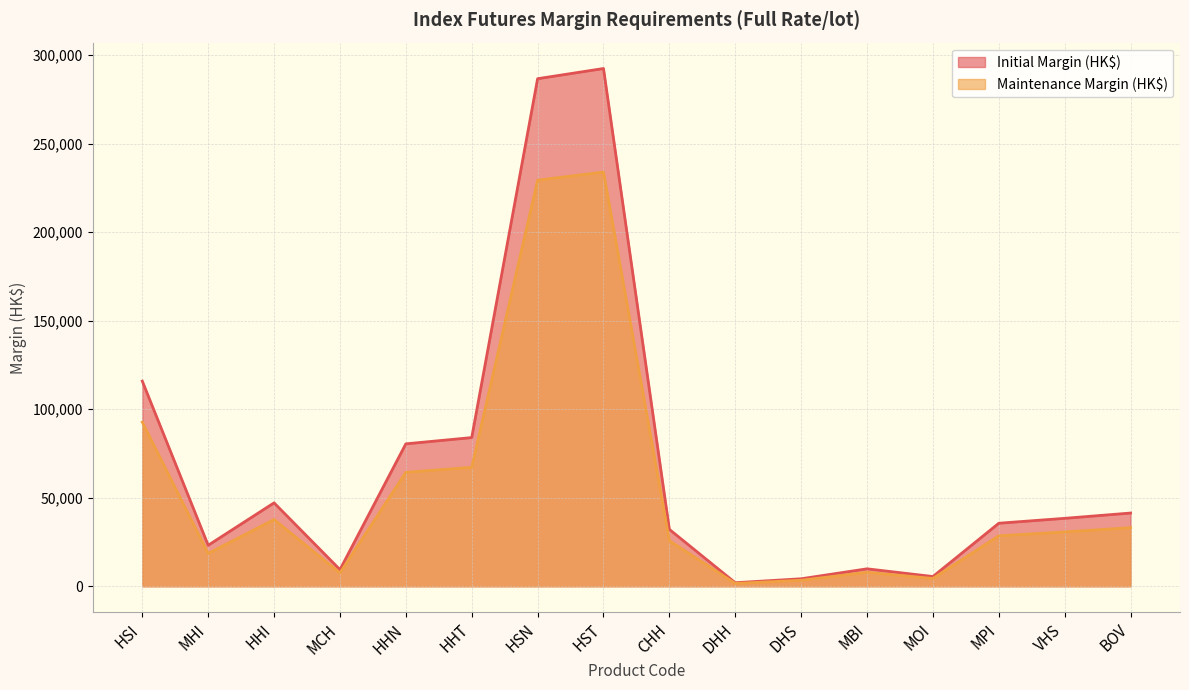

Rank the series at CHH from highest to lowest value.

Initial Margin (HK$), Maintenance Margin (HK$)